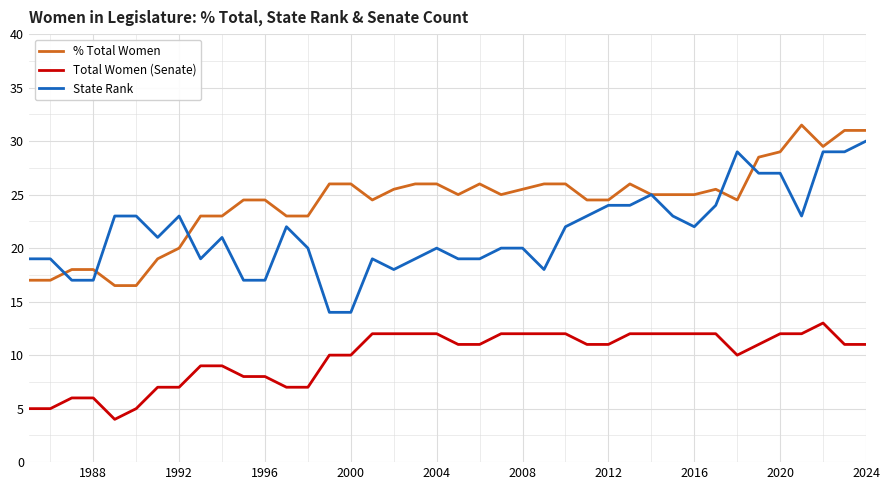

Reading left to right, transcribe all the data shown in this chart.

% Total Women: 17.0	17.0	18.0	18.0	16.5	16.5	19.0	20.0	23.0	23.0	24.5	24.5	23.0	23.0	26.0	26.0	24.5	25.5	26.0	26.0	25.0	26.0	25.0	25.5	26.0	26.0	24.5	24.5	26.0	25.0	25.0	25.0	25.5	24.5	28.5	29.0	31.5	29.5	31.0	31.0
Total Women (Senate): 5.0	5.0	6.0	6.0	4.0	5.0	7.0	7.0	9.0	9.0	8.0	8.0	7.0	7.0	10.0	10.0	12.0	12.0	12.0	12.0	11.0	11.0	12.0	12.0	12.0	12.0	11.0	11.0	12.0	12.0	12.0	12.0	12.0	10.0	11.0	12.0	12.0	13.0	11.0	11.0
State Rank: 19.0	19.0	17.0	17.0	23.0	23.0	21.0	23.0	19.0	21.0	17.0	17.0	22.0	20.0	14.0	14.0	19.0	18.0	19.0	20.0	19.0	19.0	20.0	20.0	18.0	22.0	23.0	24.0	24.0	25.0	23.0	22.0	24.0	29.0	27.0	27.0	23.0	29.0	29.0	30.0